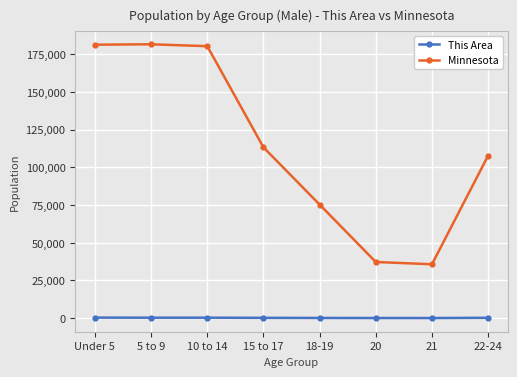

What is the label of the 3rd point from the right?

20